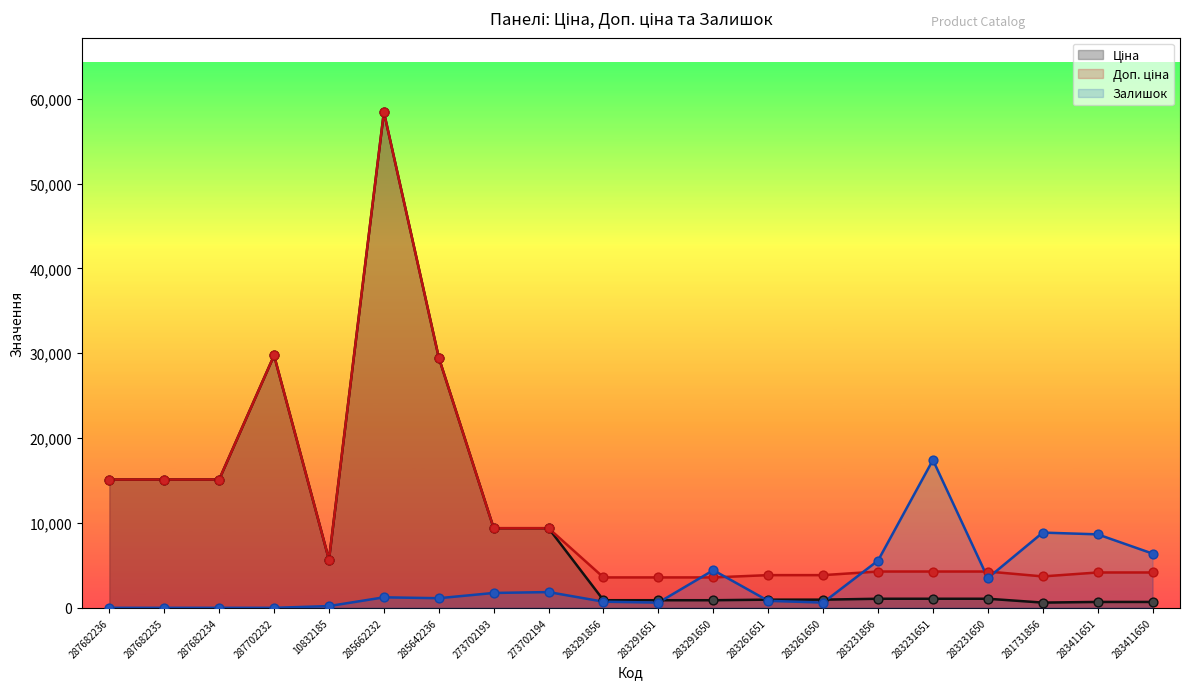

Which series reaches the maximum Y coordinate?

Ціна